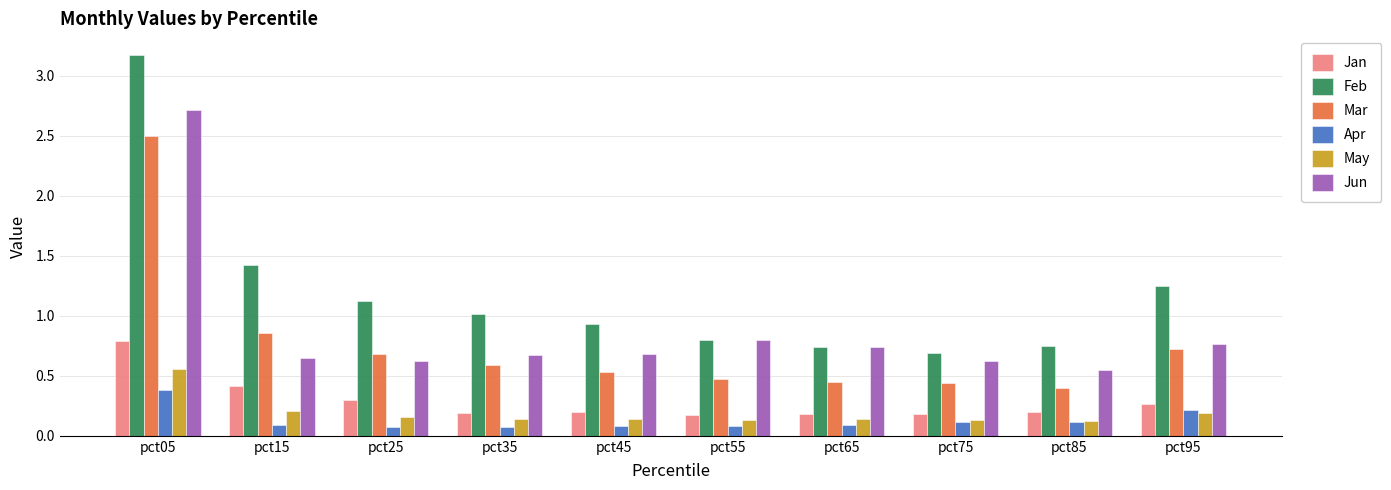

How many bars are there in total?

60